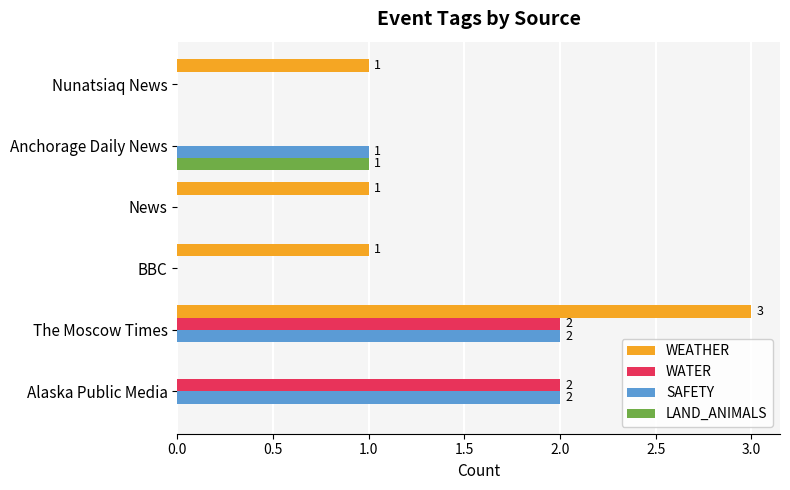

Which series has the largest total across all categories?

WEATHER